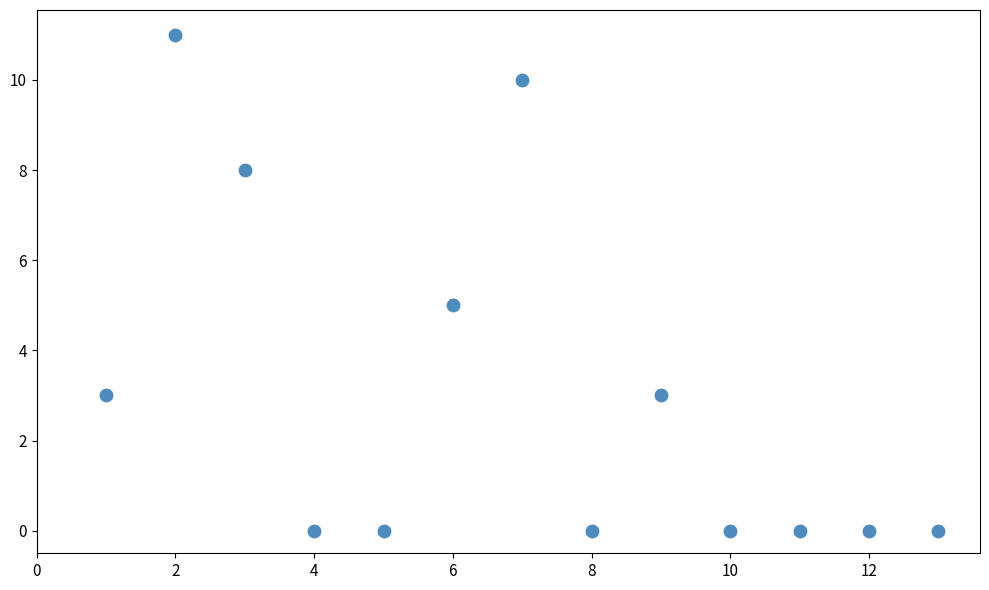

What is the range of X values (max minus min)?

12